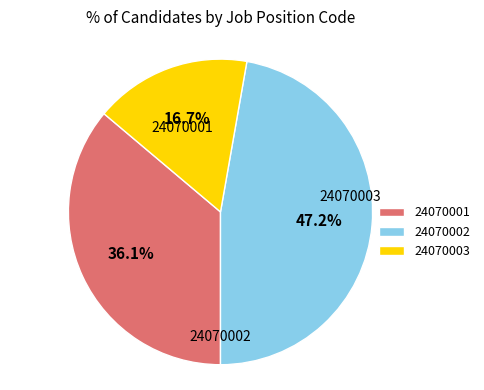

To the nearest percent, what percentage of the pie is 24070001?

36%